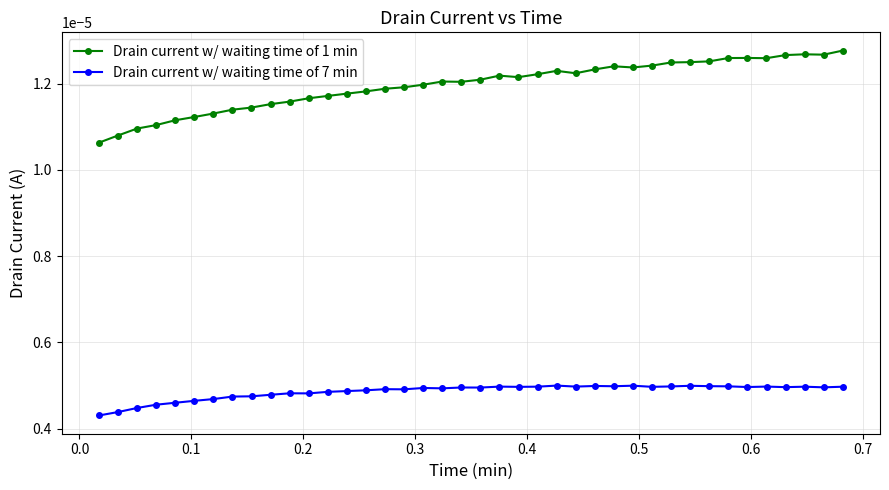

True or false: Drain current w/ waiting time of 1 min has more than 0 points higher than both neighbors.

True